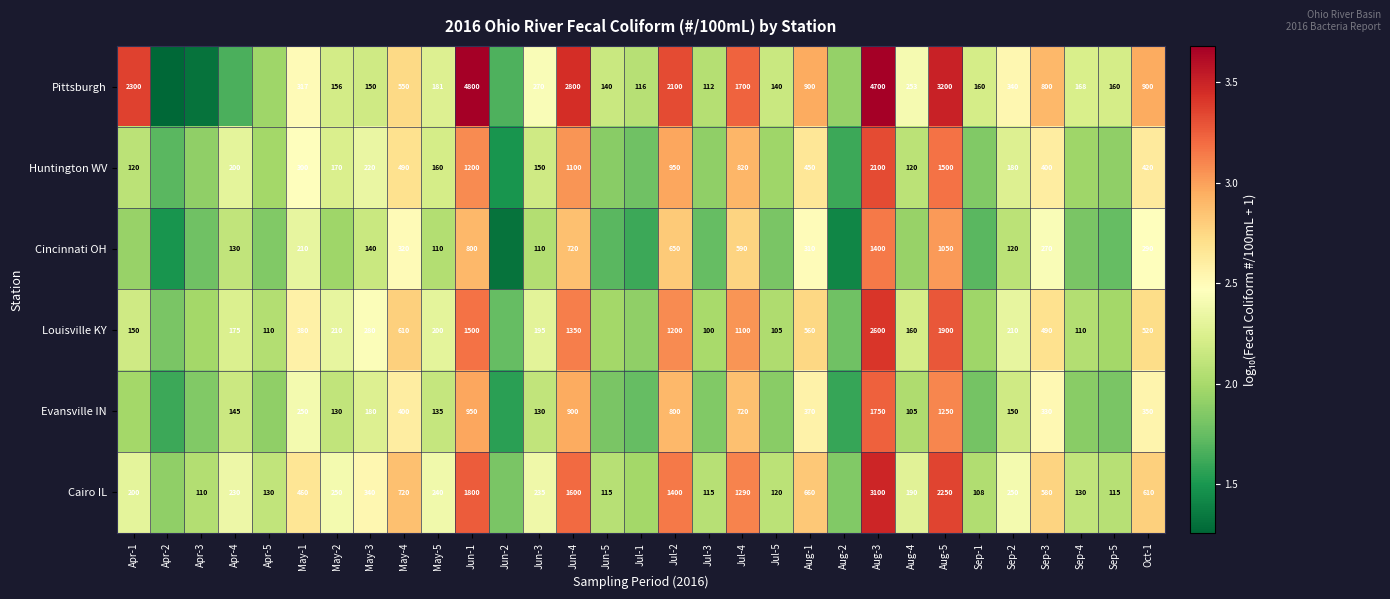

Is the value of Pittsburgh at Jun-4 greater than the value of Evansville IN at Apr-4?

Yes